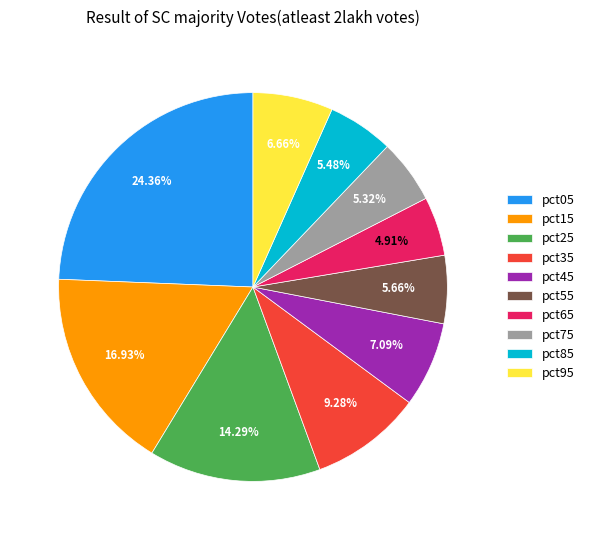

Which has a higher value, pct75 or pct15?

pct15